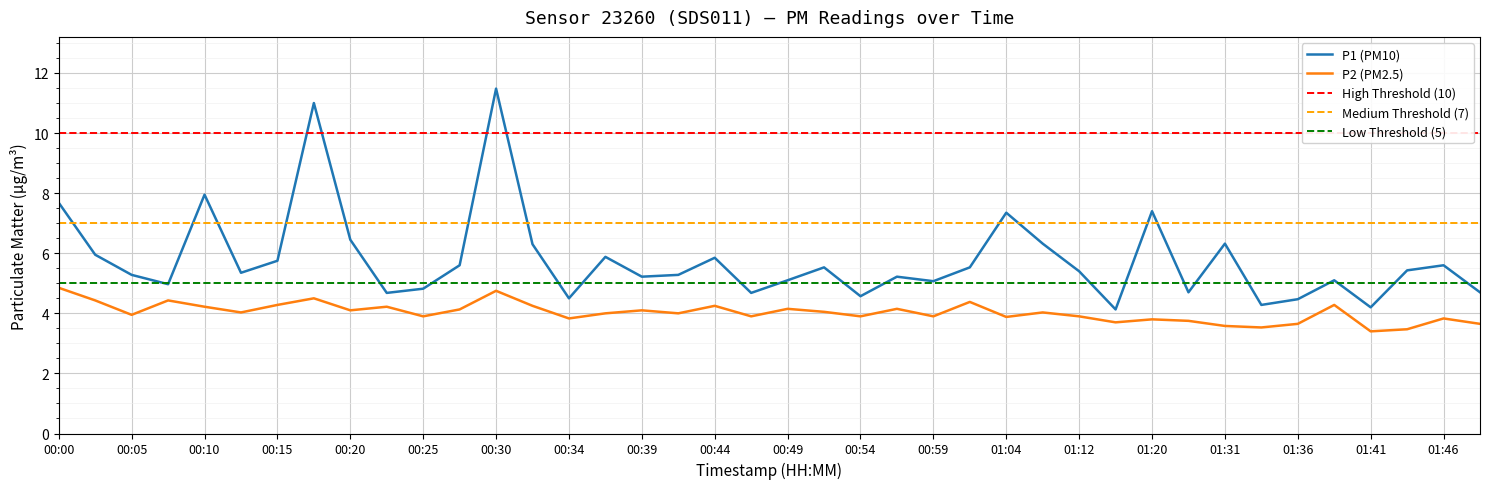

Reading left to right, extract all data points from this chart.

P1: 7.7	6.0	5.3	5.0	8.0	5.3	5.8	11.0	6.5	4.7	4.8	5.6	11.5	6.3	4.5	5.9	5.2	5.3	5.8	4.7	5.1	5.5	4.6	5.2	5.1	5.5	7.3	6.3	5.4	4.1	7.4	4.7	6.3	4.3	4.5	5.1	4.2	5.4	5.6	4.7
P2: 4.8	4.4	4.0	4.4	4.2	4.0	4.3	4.5	4.1	4.2	3.9	4.1	4.8	4.2	3.8	4.0	4.1	4.0	4.2	3.9	4.2	4.0	3.9	4.2	3.9	4.4	3.9	4.0	3.9	3.7	3.8	3.8	3.6	3.5	3.6	4.3	3.4	3.5	3.8	3.6